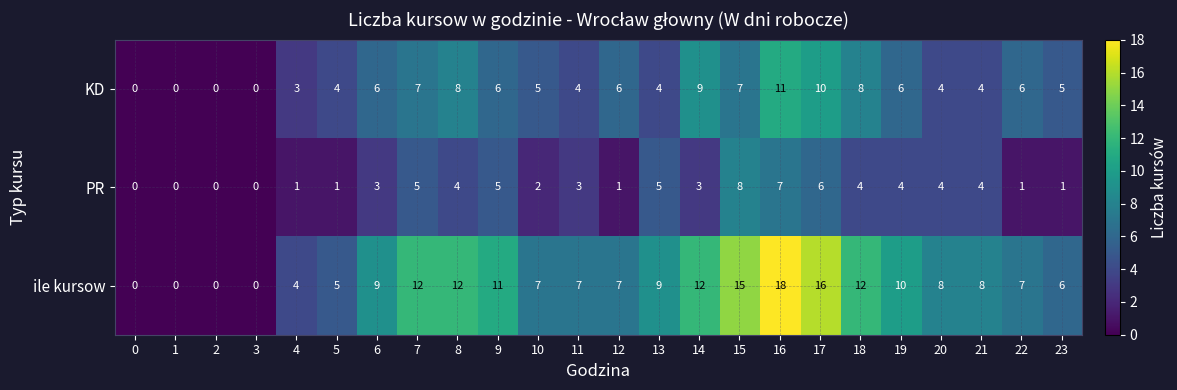

List the series in order of their overall mean, highest first.

ile kursow, KD, PR